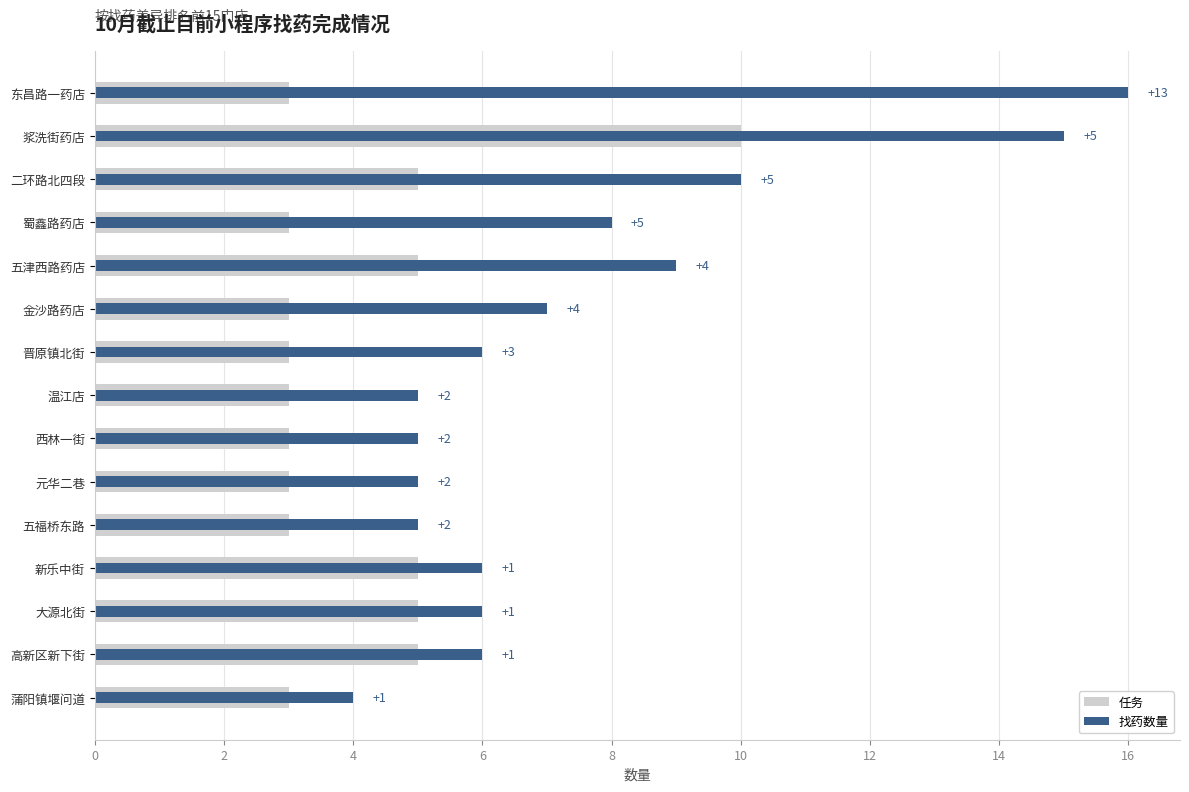

What is the sum of all 找药数量 values?

113